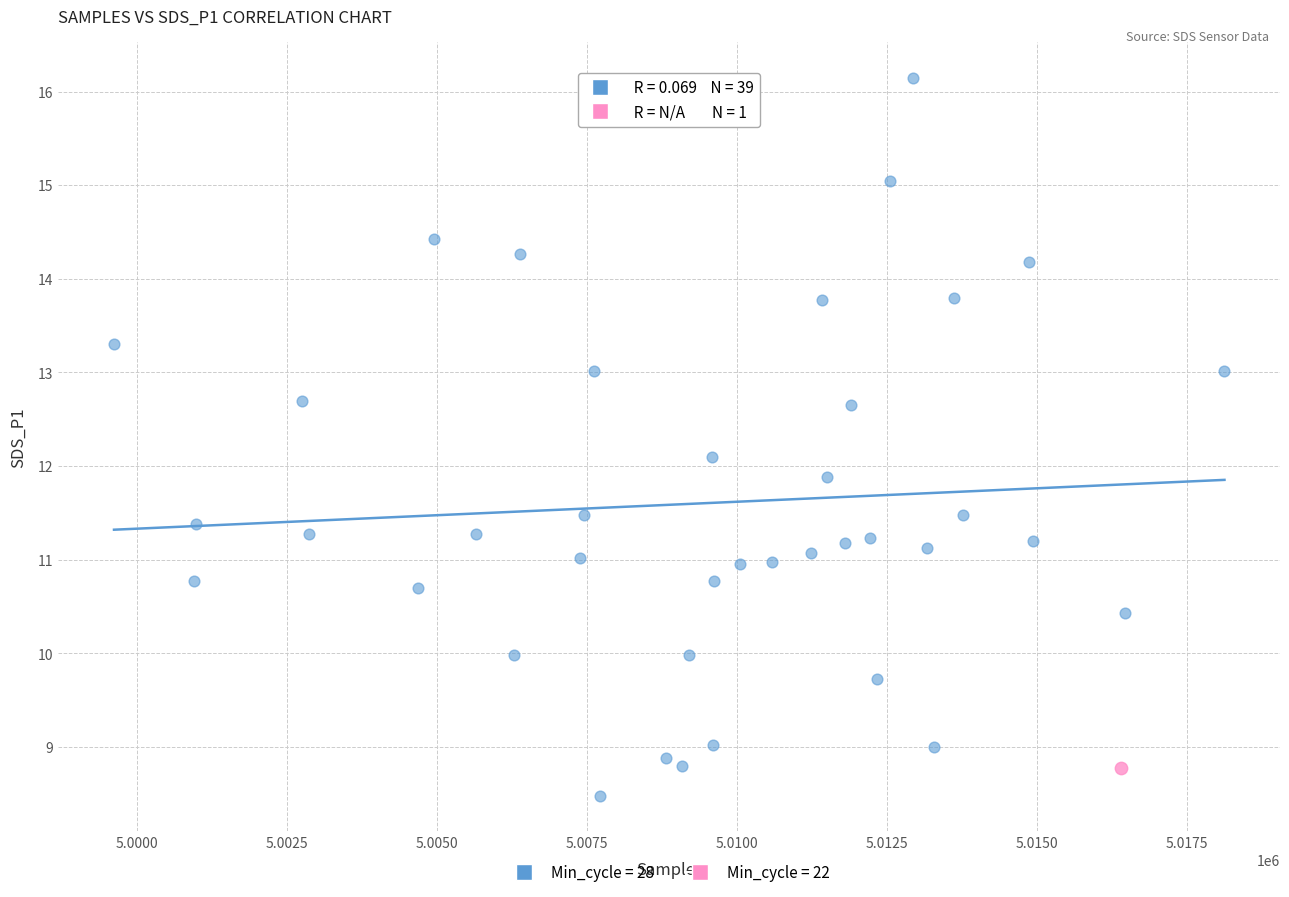

What are all the series names shown in the legend?

Min_cycle = 28, Min_cycle = 22